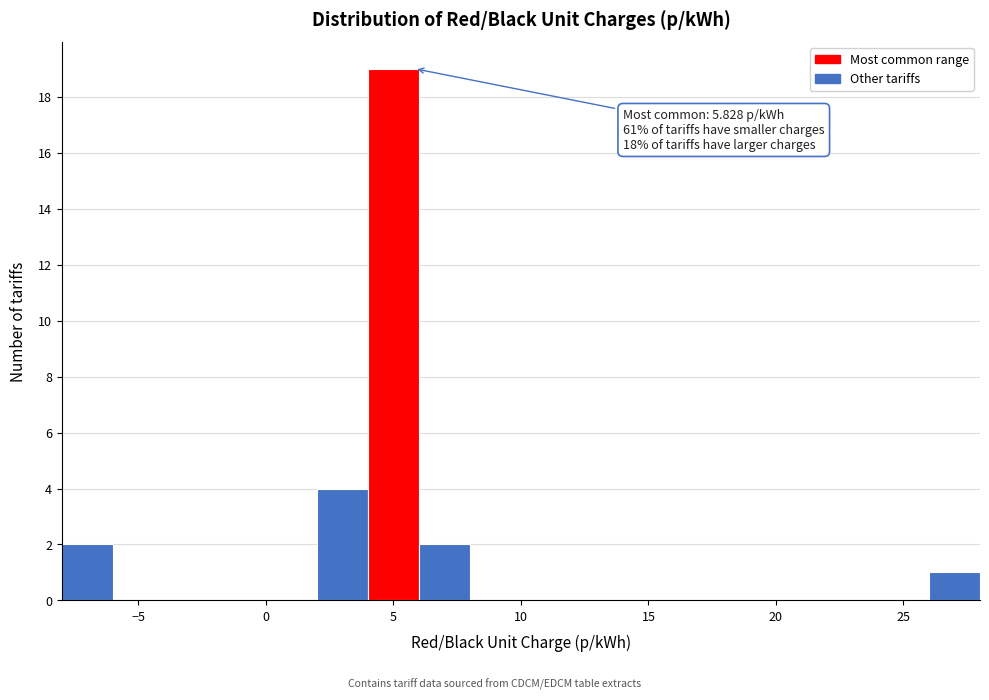

Which range on the x-axis has the tallest bar?

4 to 6